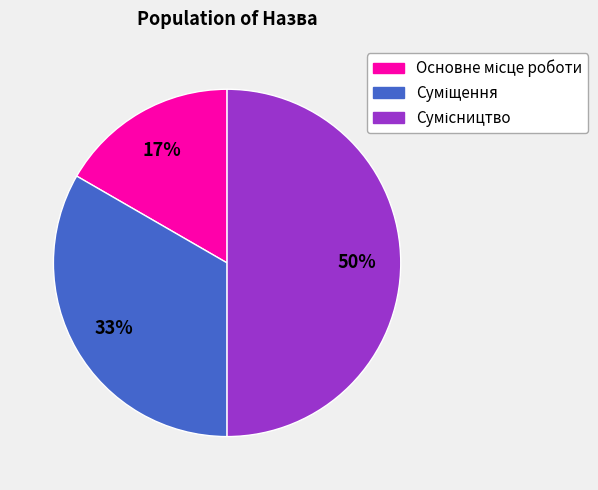

To the nearest percent, what is the average slice percentage?

33%